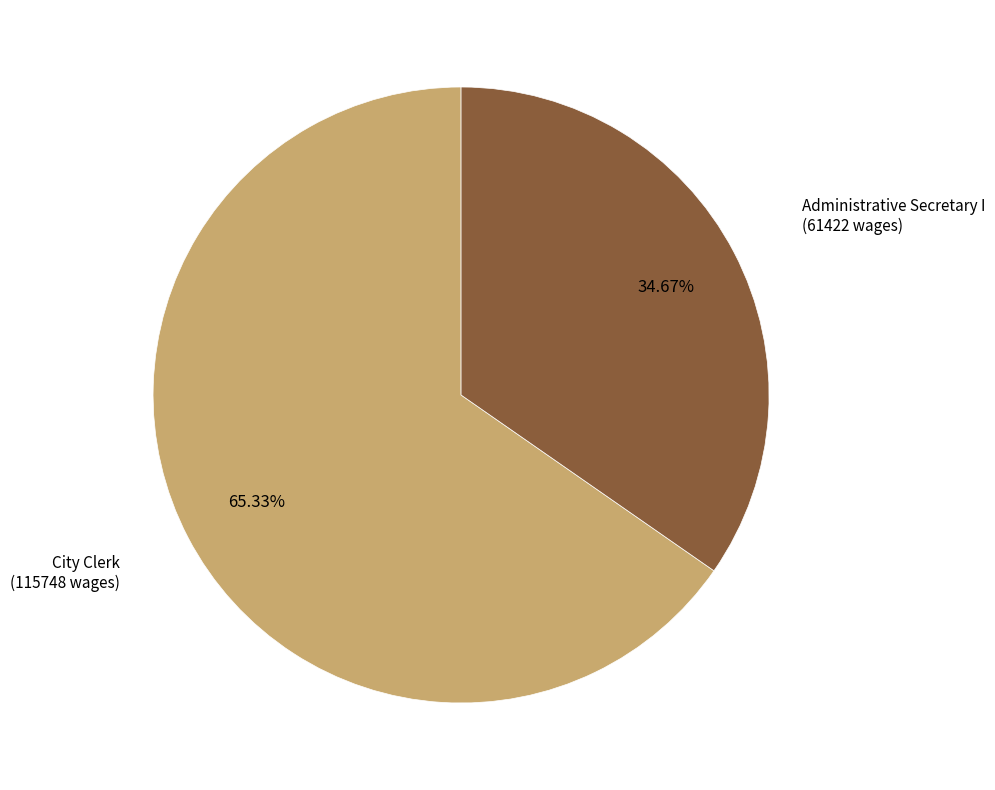

Does any single category account for the majority?

Yes